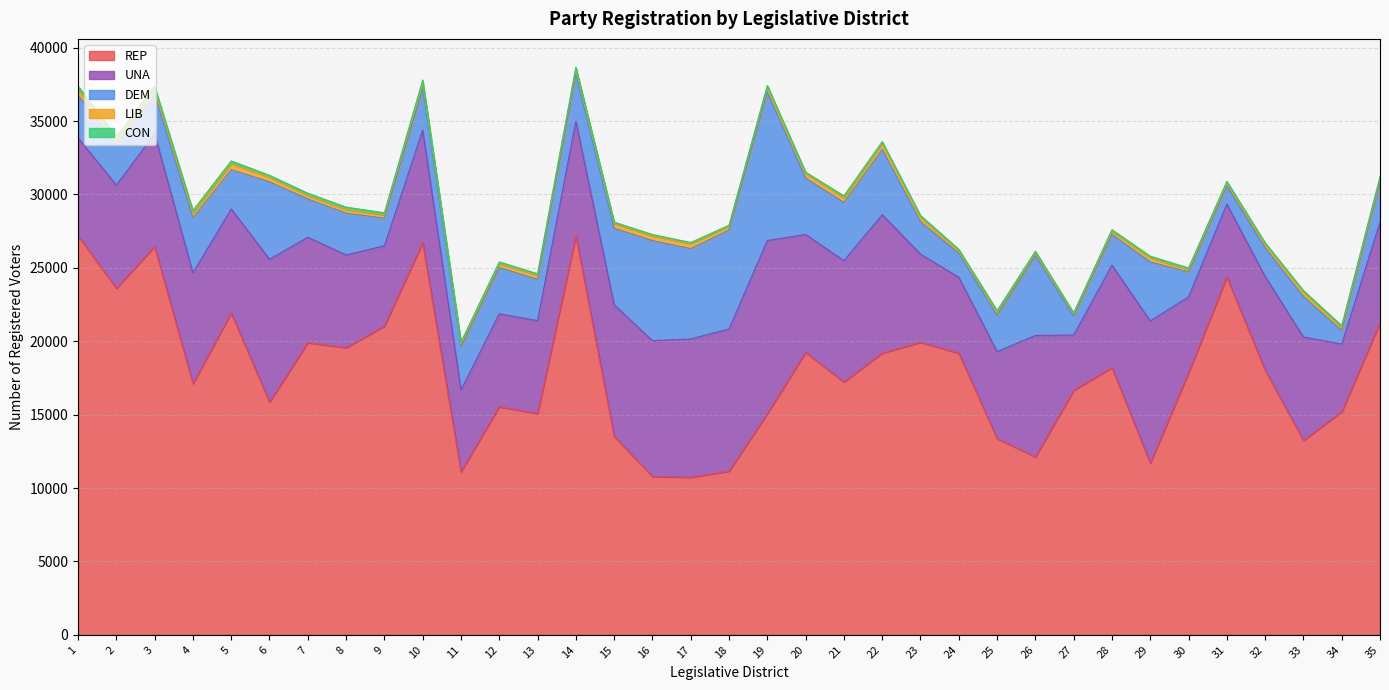

How many interior local peaks does the UNA series have?

9